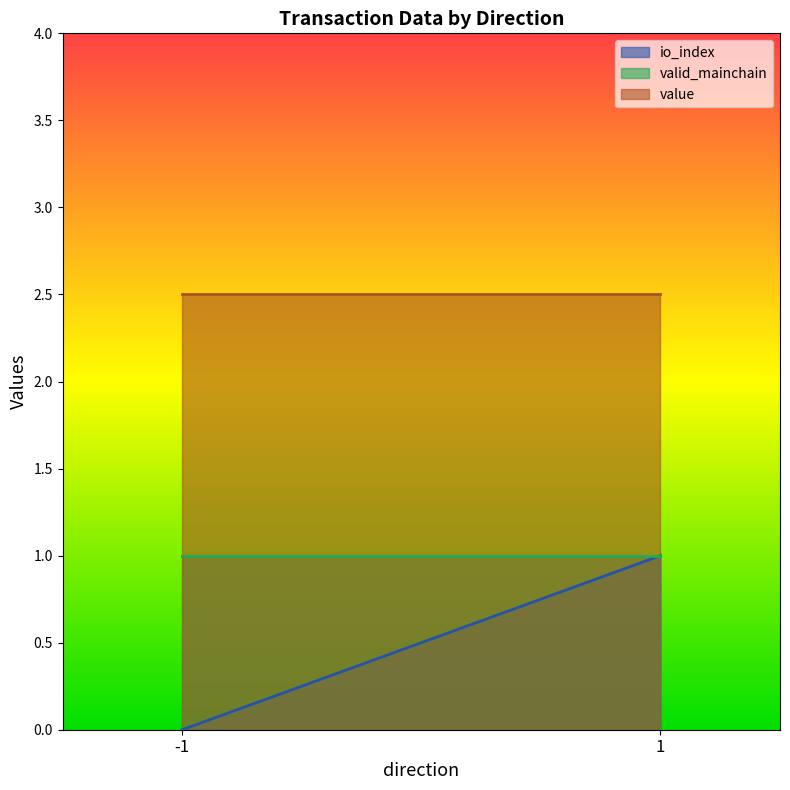

Rank the series by their average value, from lowest to highest.

io_index, valid_mainchain, value